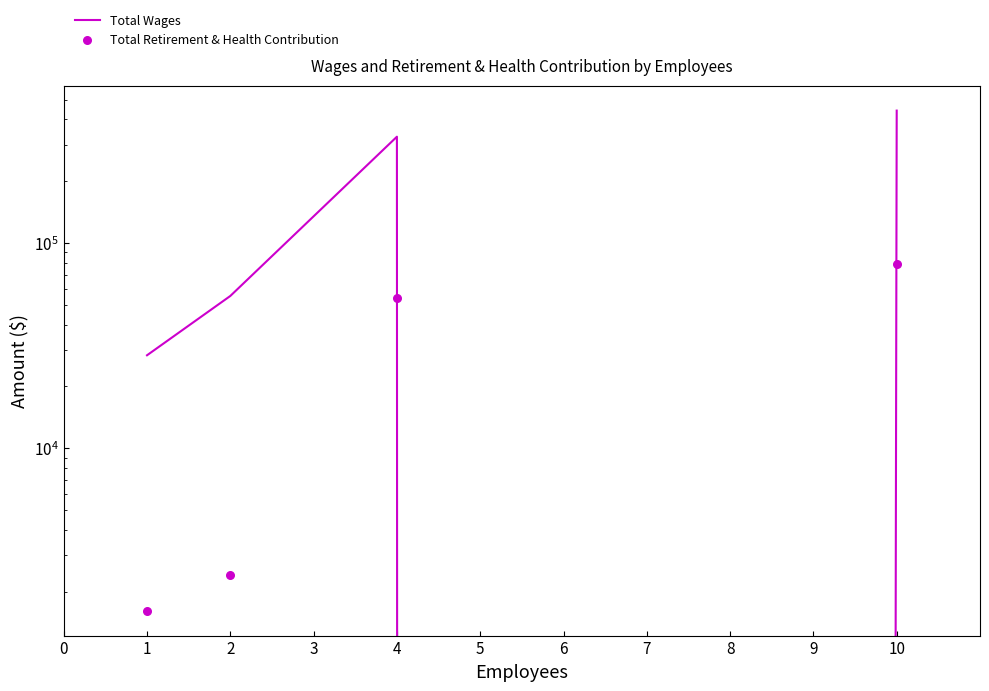

Which has a higher value, 1 or 5?

1